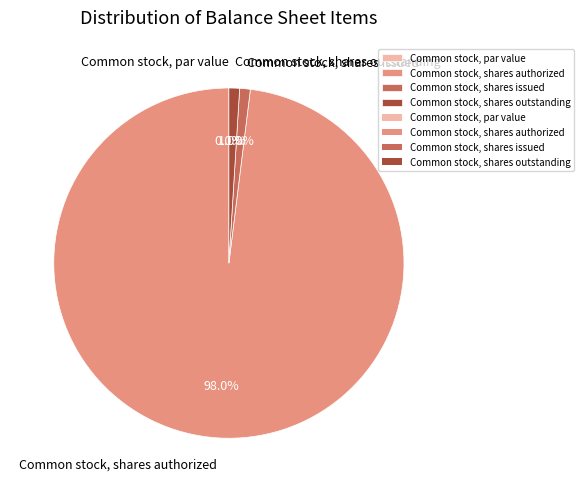

To the nearest percent, what is the difference between the Common stock, shares authorized and Common stock, shares outstanding slice percentages?

97%